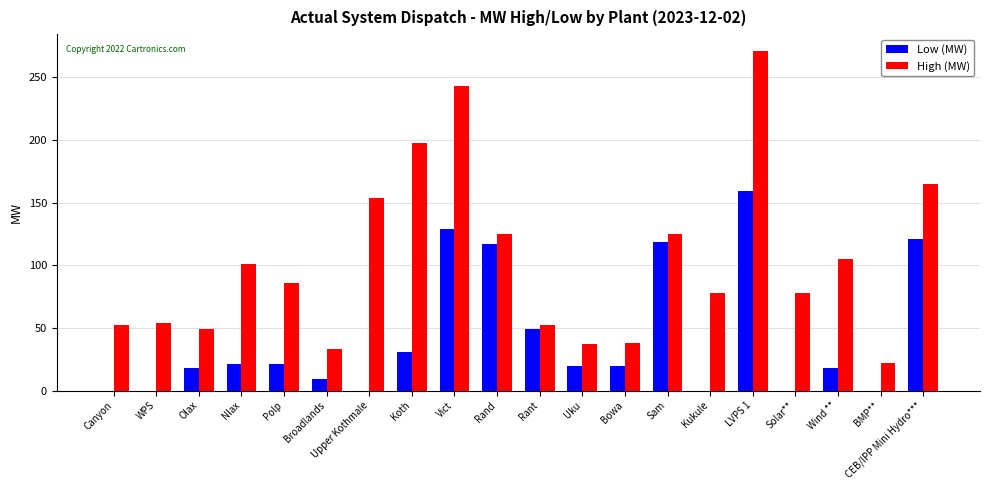

What is the sum of all Low (MW) values?

852